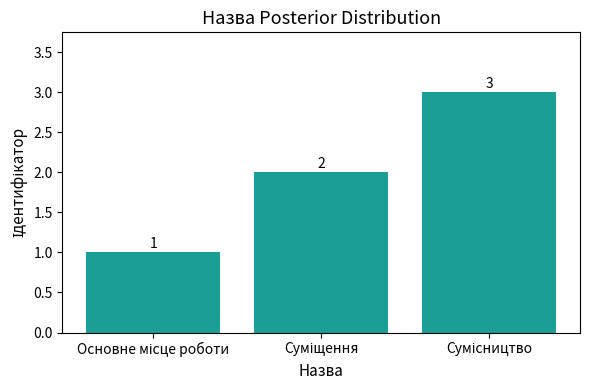

Count the values in the range 1 to 3.

3